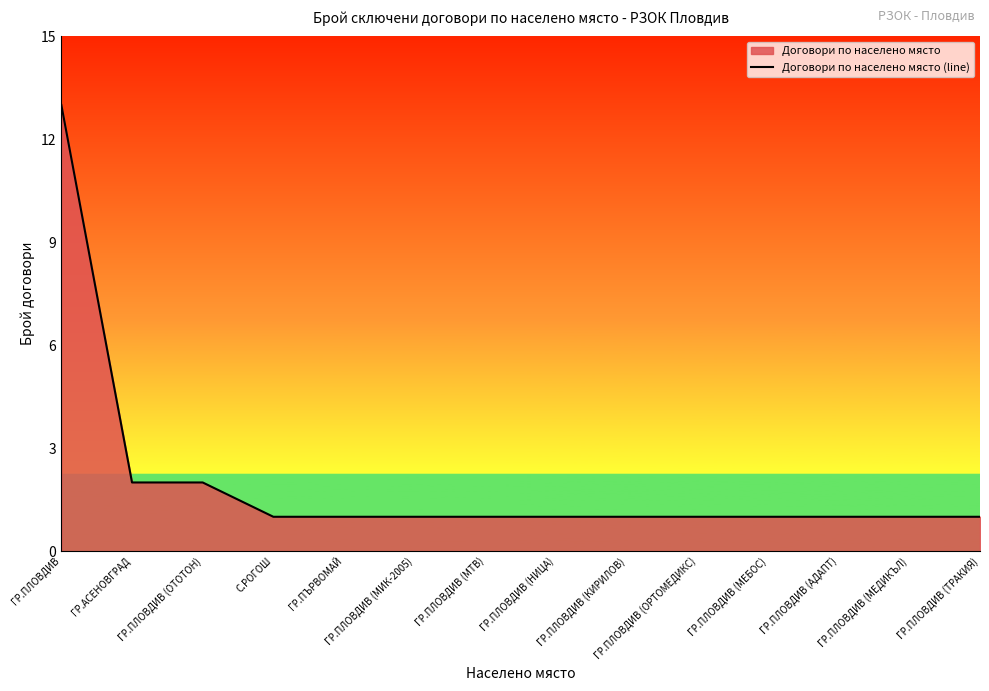

True or false: the data shows 0 at ГР.ПЛОВДИВ (МТВ).

False